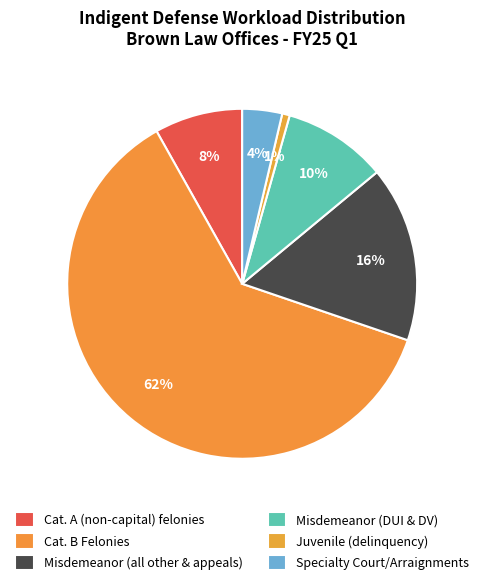

Which has a higher value, Misdemeanor (DUI & DV) or Cat. B Felonies?

Cat. B Felonies